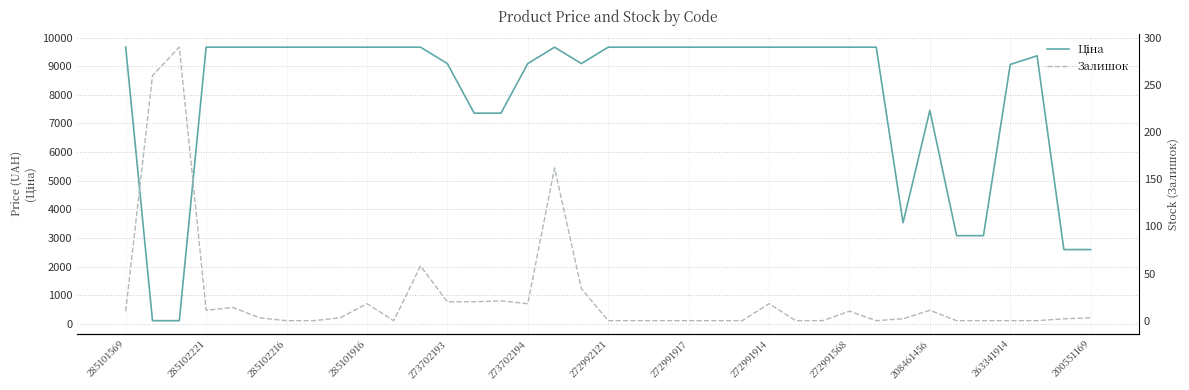

Is the value of Ціна at 16 greater than the value of Залишок at 32?

Yes